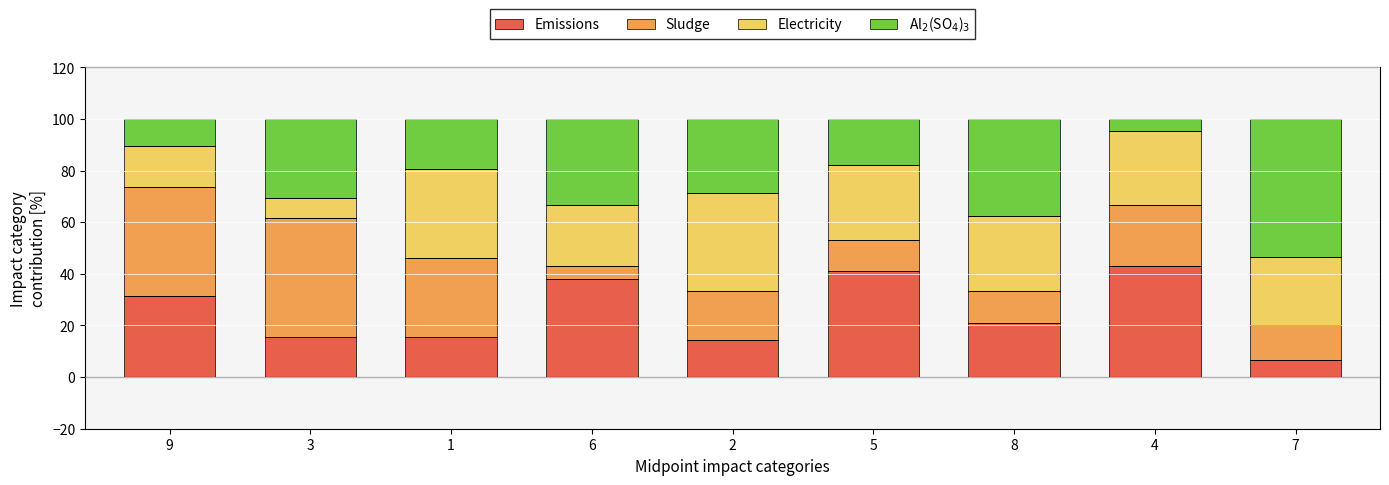

What is the total value across all series at 5?

100.0